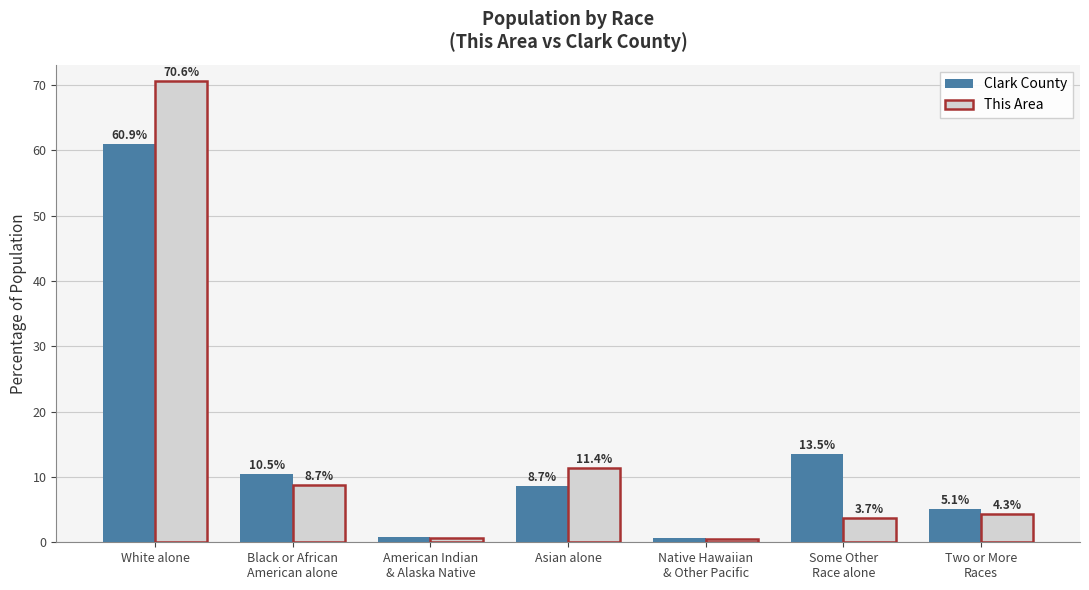

Which series has the widest spread of values?

This Area